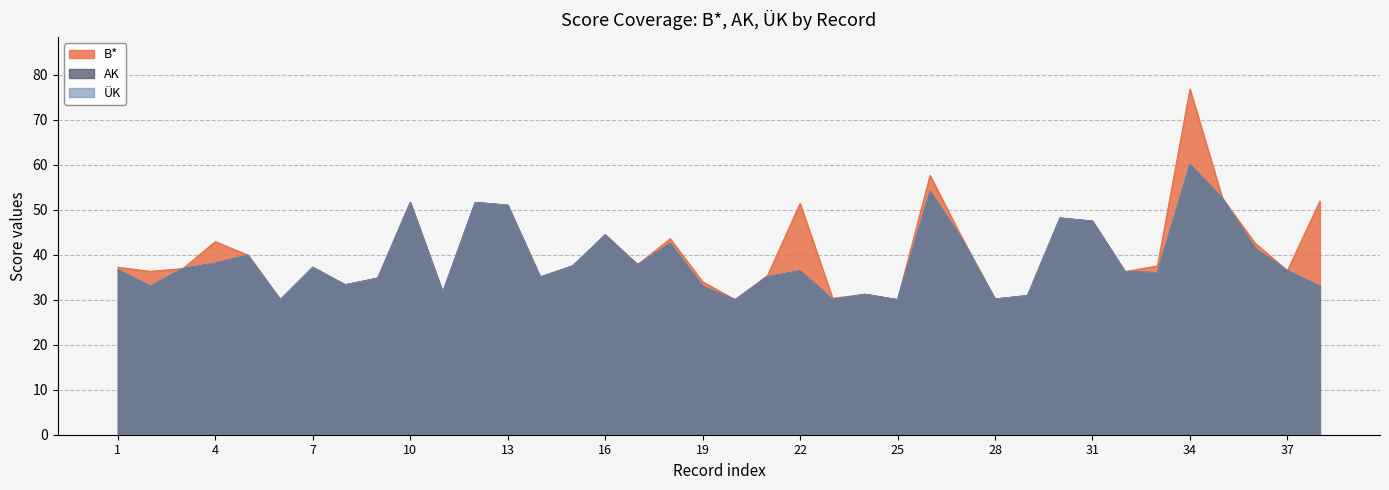

List the series in order of their peak value, highest first.

B*, AK, ÜK